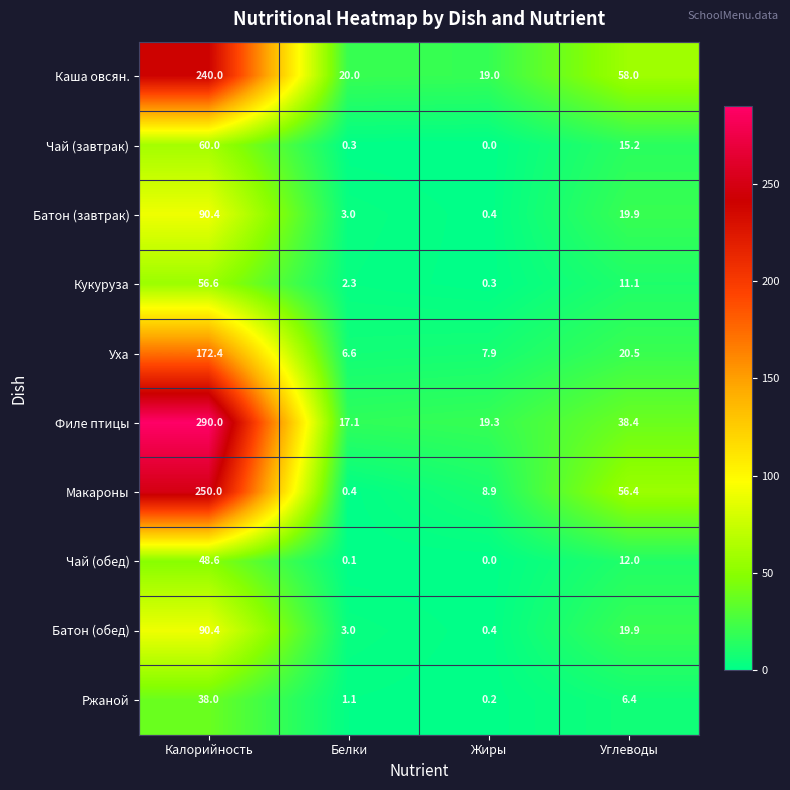

Rank the categories by Уха value from lowest to highest.

Белки, Жиры, Углеводы, Калорийность